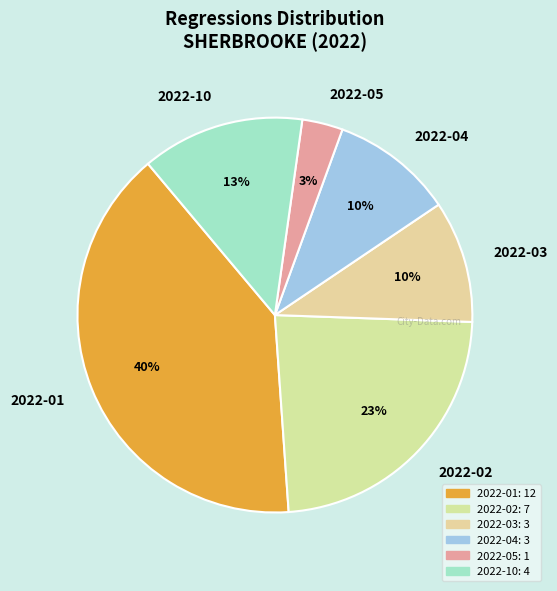

Between 2022-03 and 2022-02, which is larger?

2022-02